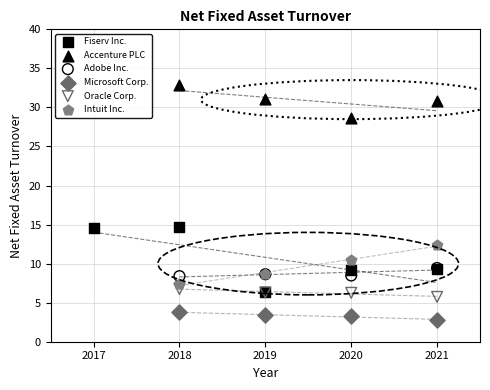

What are all the series names shown in the legend?

Fiserv Inc., Accenture PLC, Adobe Inc., Microsoft Corp., Oracle Corp., Intuit Inc.